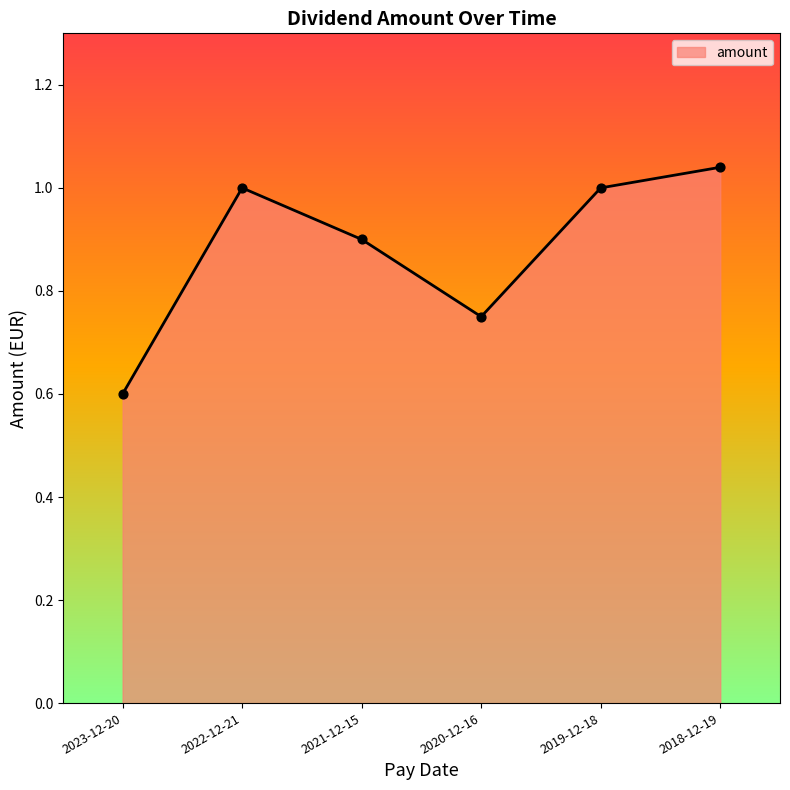

Which has a higher value, 2019-12-18 or 2020-12-16?

2019-12-18